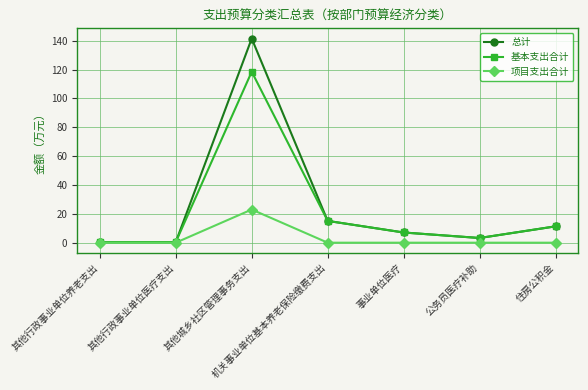

At how many categories does at least one series exceed 29?

1